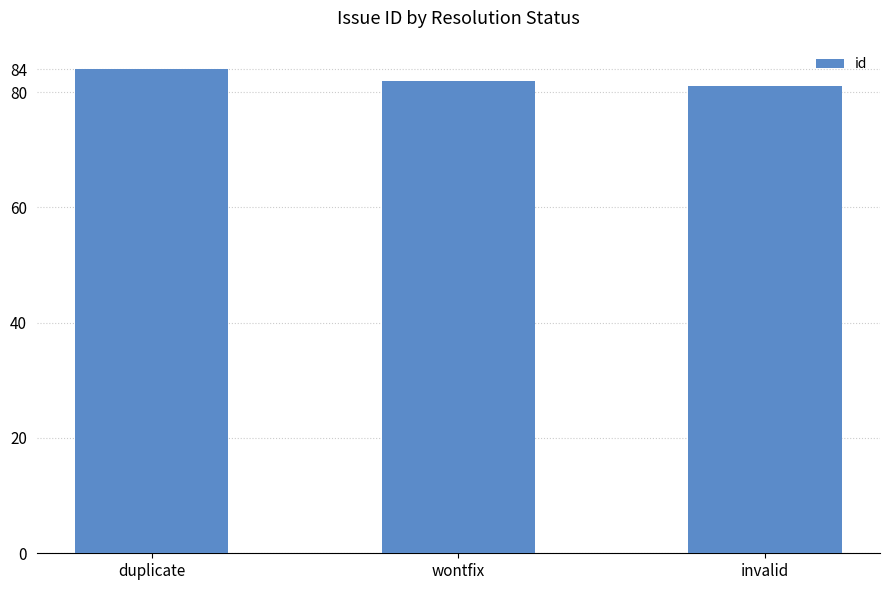

What is the difference between the maximum and minimum values?

3